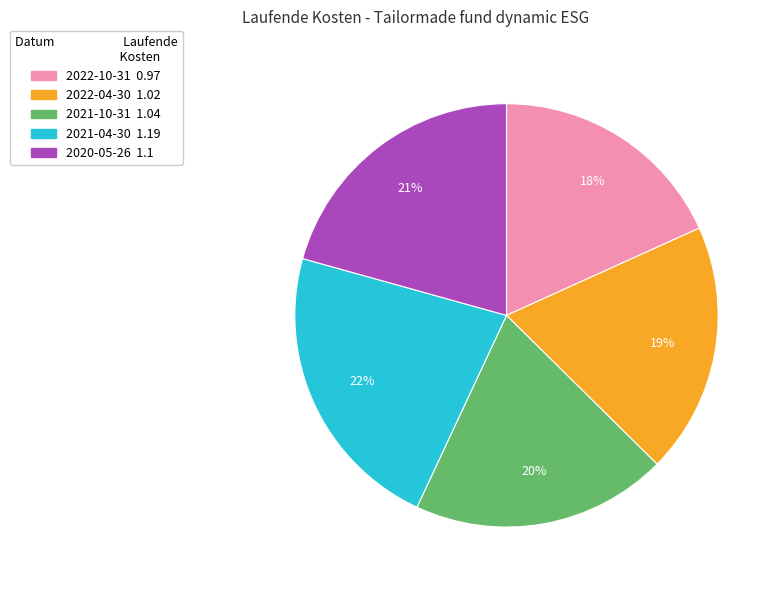

Approximately how many times larger is the value at 2022-10-31 compared to 2020-05-26?

0.9